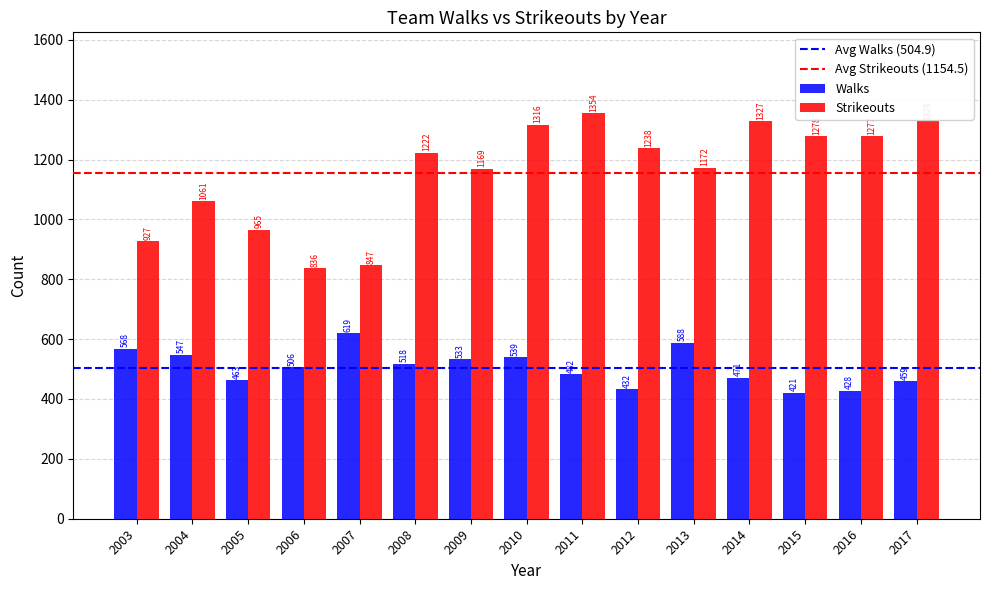

What is the minimum value shown in the chart?

421